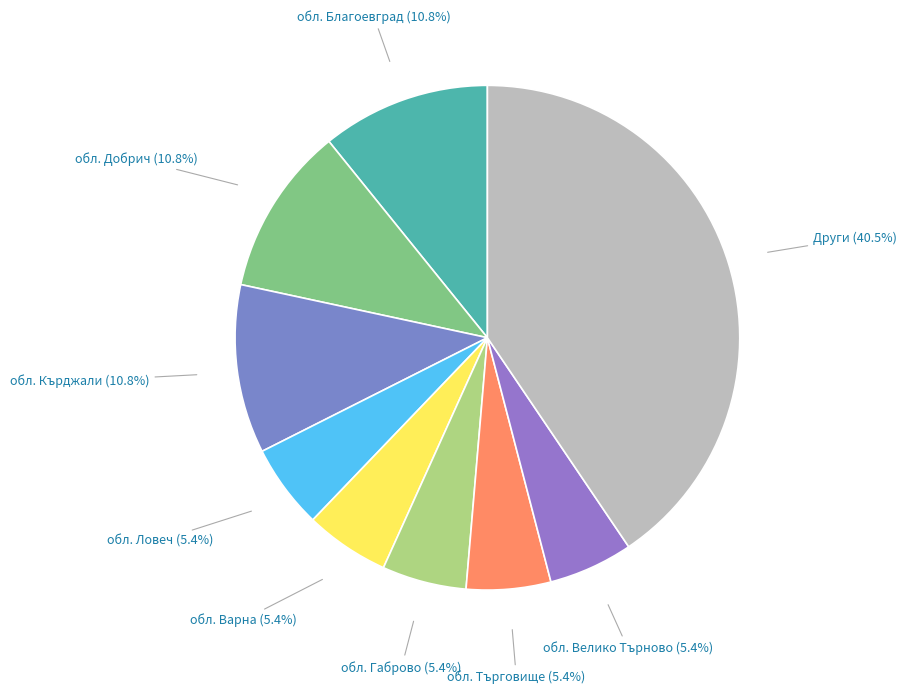

How many slices are in this pie chart?

9